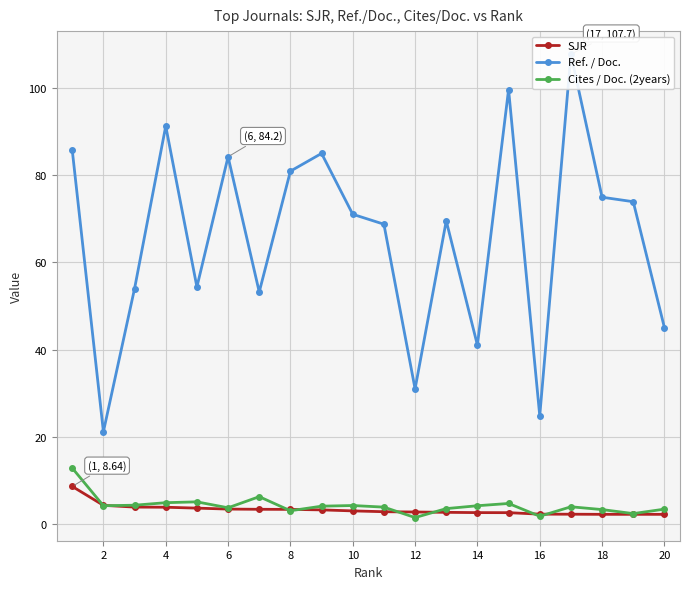

What are all the series names shown in the legend?

SJR, Ref. / Doc., Cites / Doc. (2years)